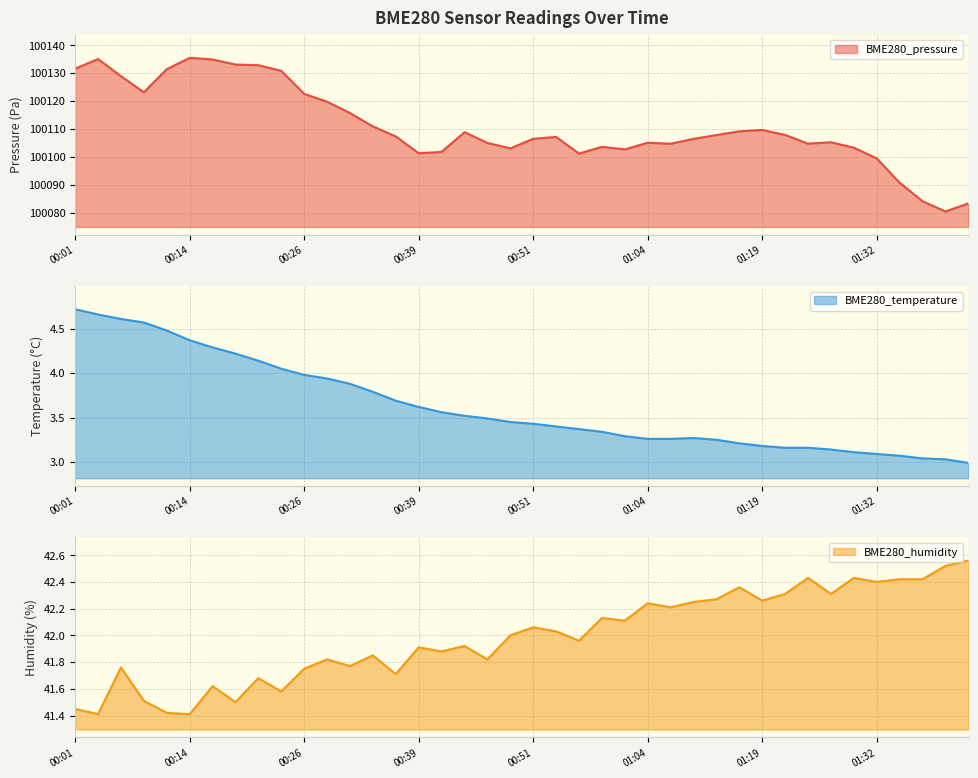

What is the greatest value displayed?

100135.5